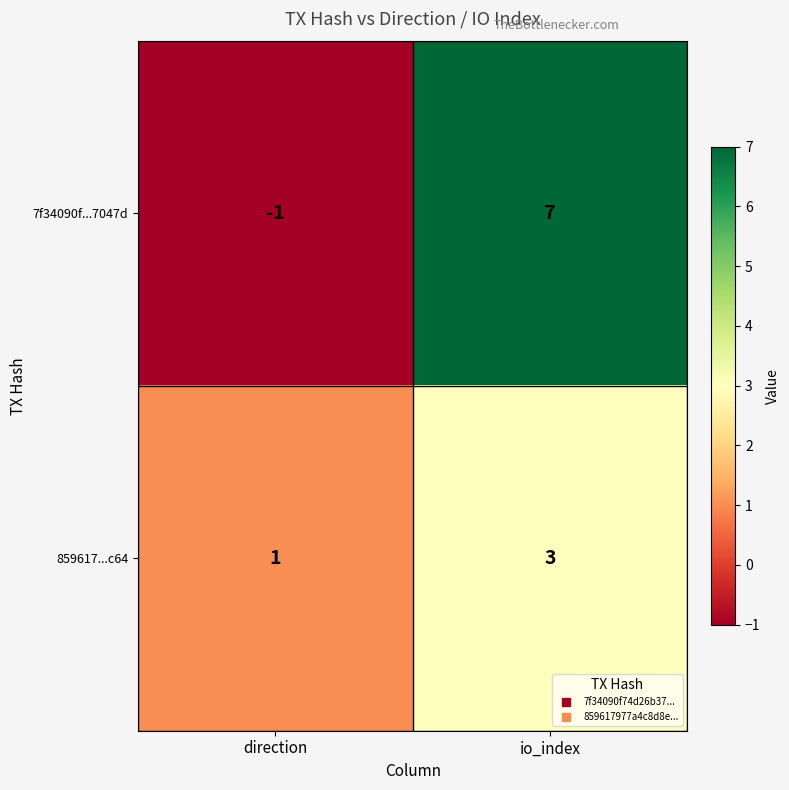

What is the sum of all 859617...c64 values?

4